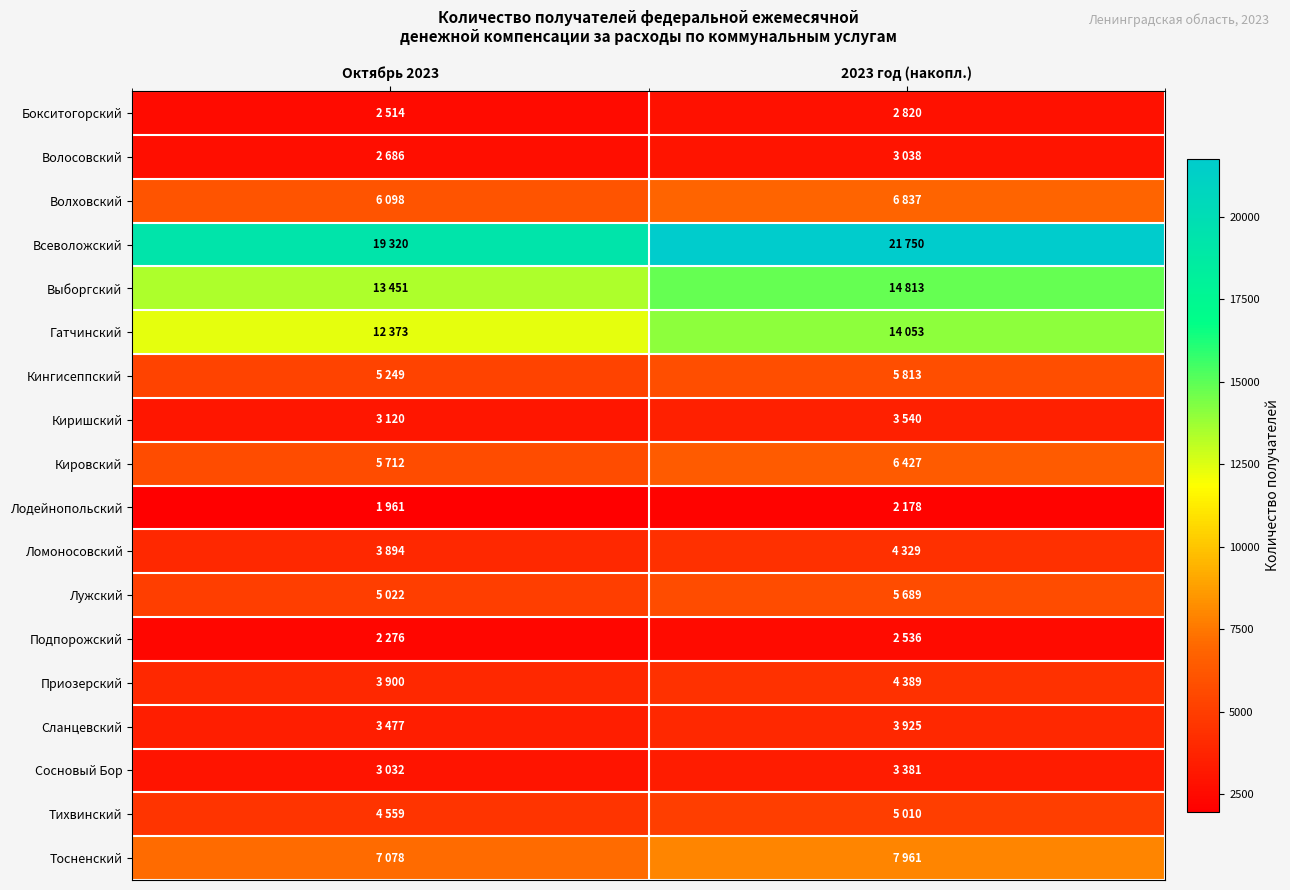

Which category has the highest value across all series?

2023 год (накопл.)